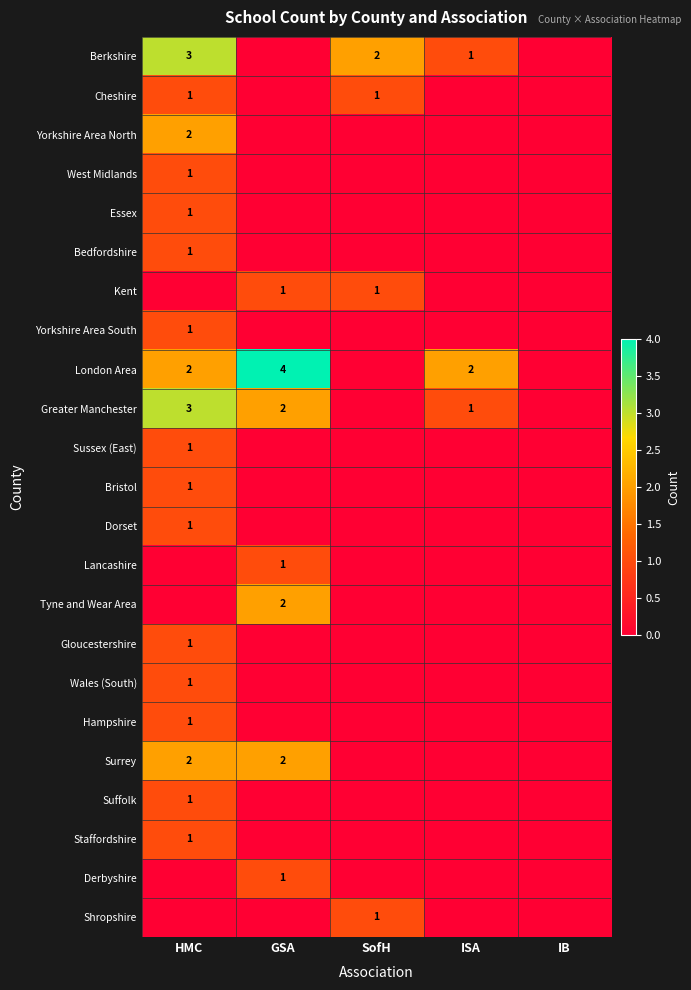

The Berkshire series shows 3 at HMC. True or false?

True